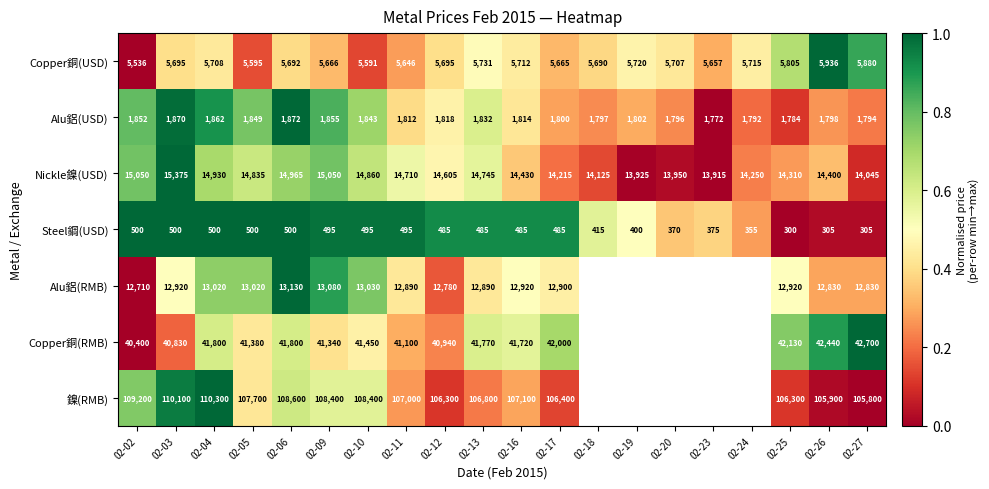

What is the difference between the second highest and minimum values in the Copper銅(USD) series?

344